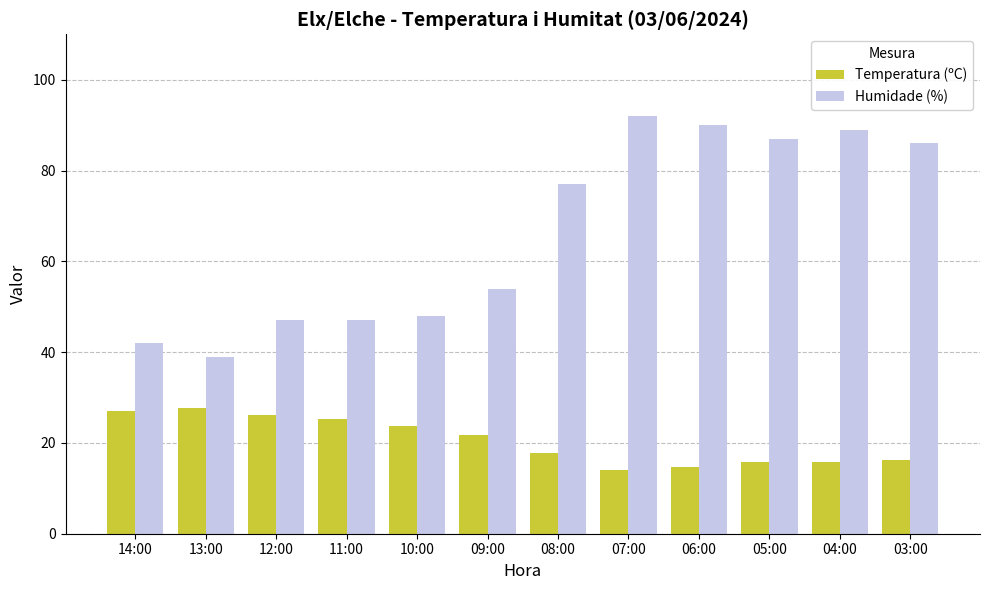

What is the total value across all series at 05:00?

102.7